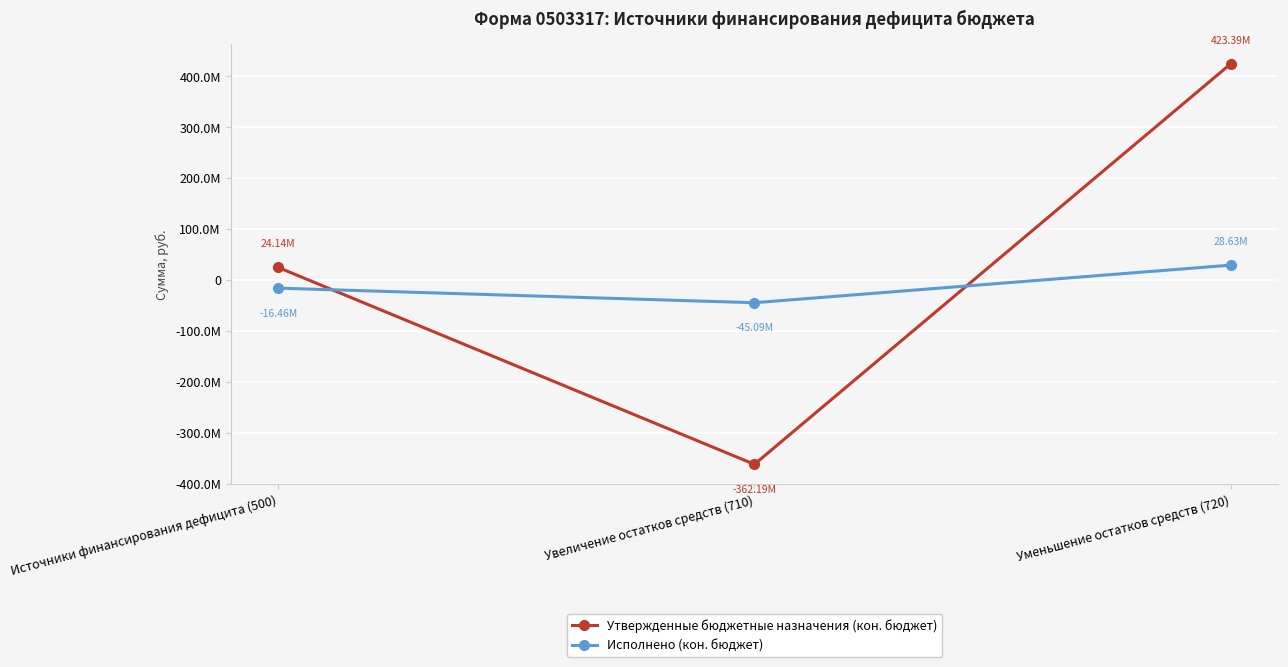

What is the maximum value for Утвержденные бюджетные назначения (кон. бюджет)?

423386193.4